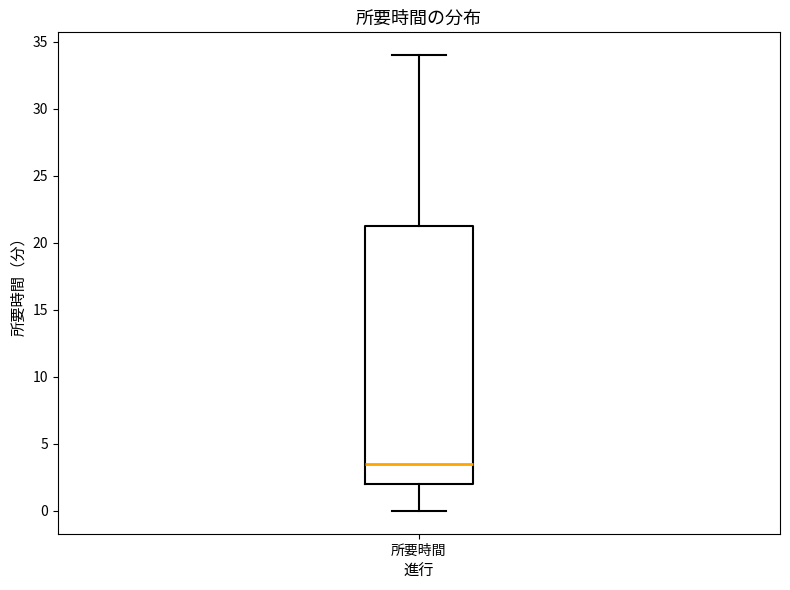

Read this box plot against the y-axis: the position of the median line, the range covered by the box, and the ends of both whiskers. The values are not printed on the chart, so give them approximately, as read against the axis.

median 3.5, box 2.0 to 21.5, whiskers 0.0 to 34.0